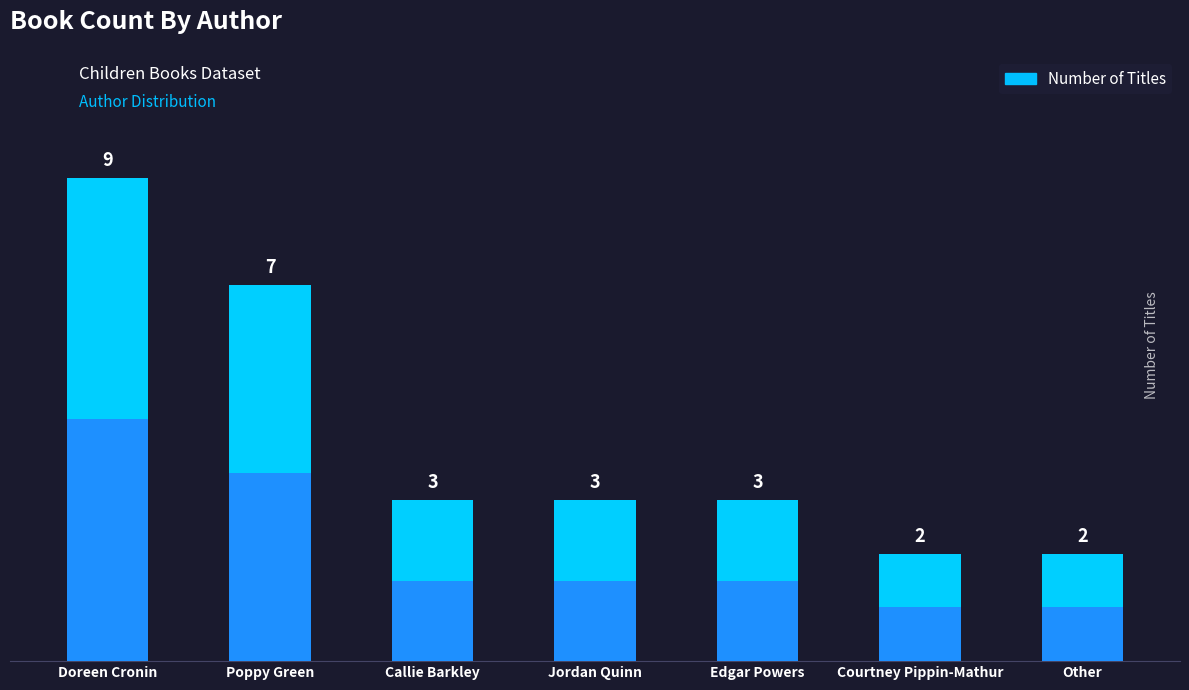

Reading right to left, what are all the values shown in this chart?

2	2	3	3	3	7	9